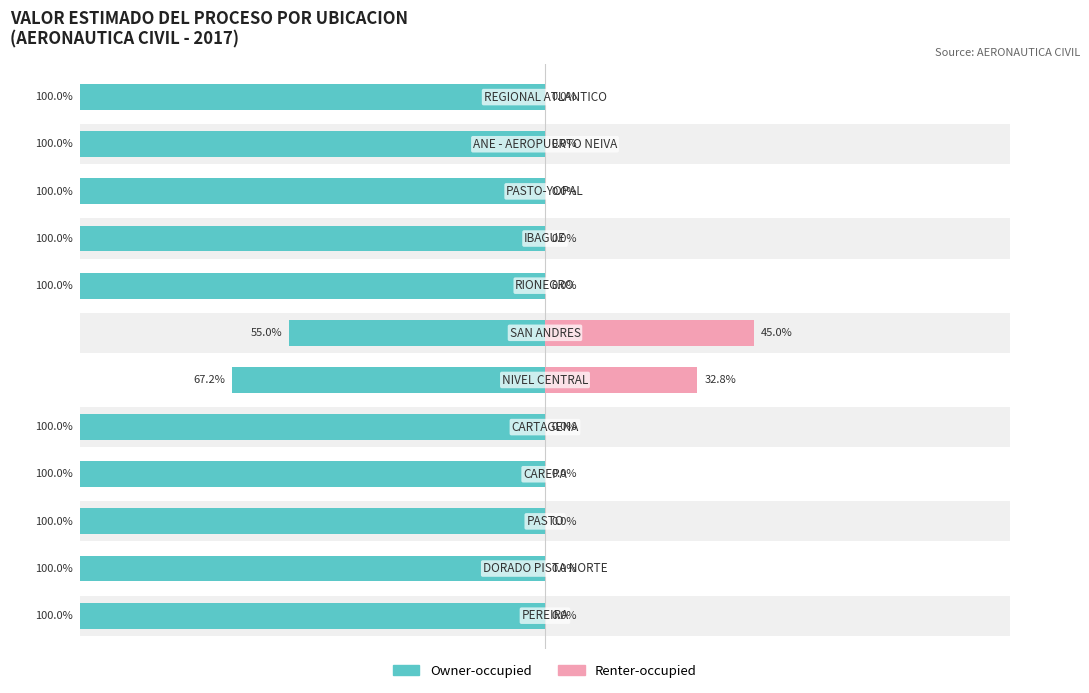

What are all the series names shown in the legend?

Owner-occupied, Renter-occupied